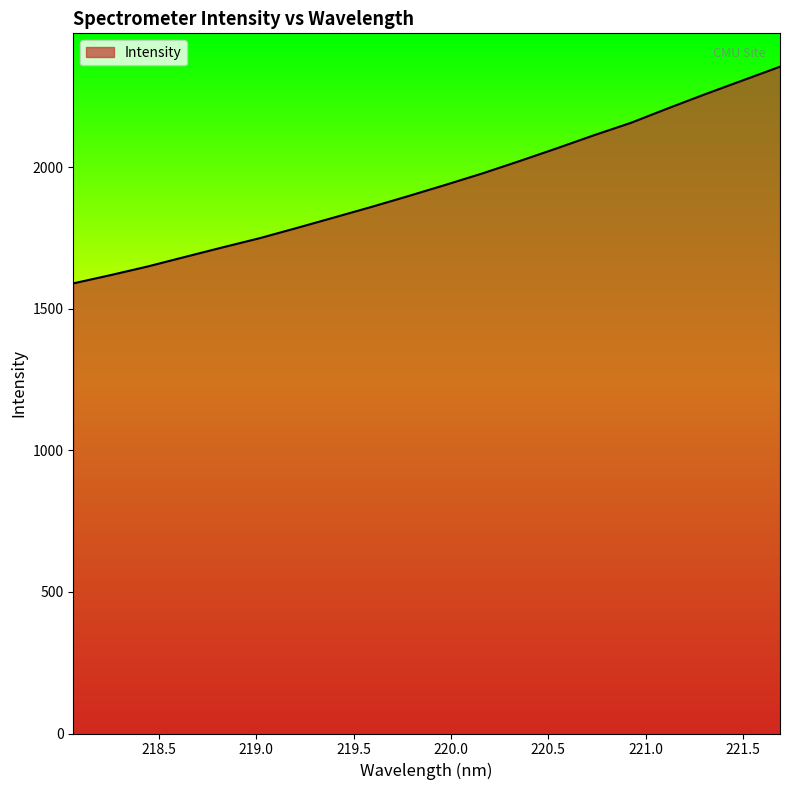

What is the greatest value displayed?

2354.8